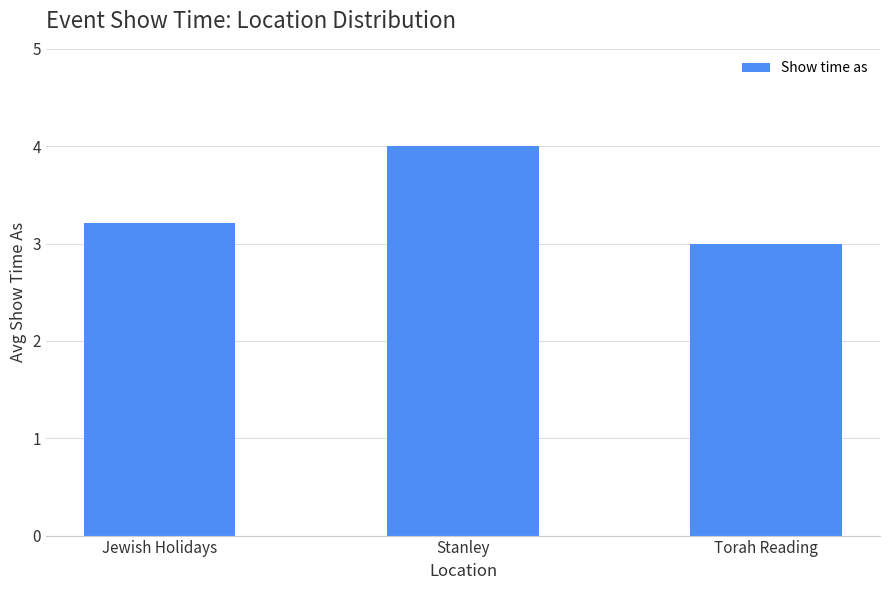

What is the label of the 3rd bar from the right?

Jewish Holidays